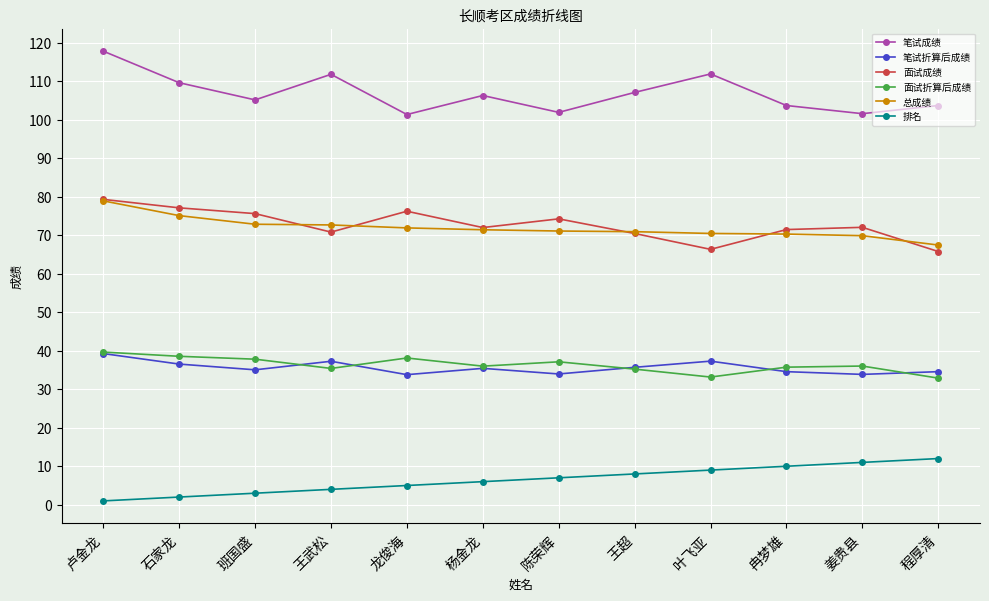

What are all the series names shown in the legend?

笔试成绩, 笔试折算后成绩, 面试成绩, 面试折算后成绩, 总成绩, 排名